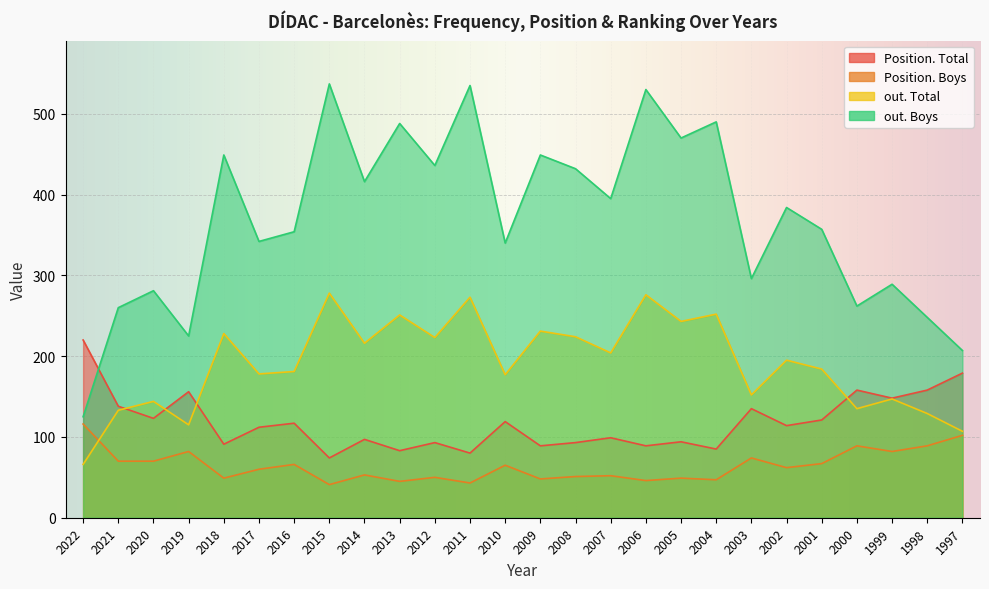

At which category is the sum across all series the highest?

2006